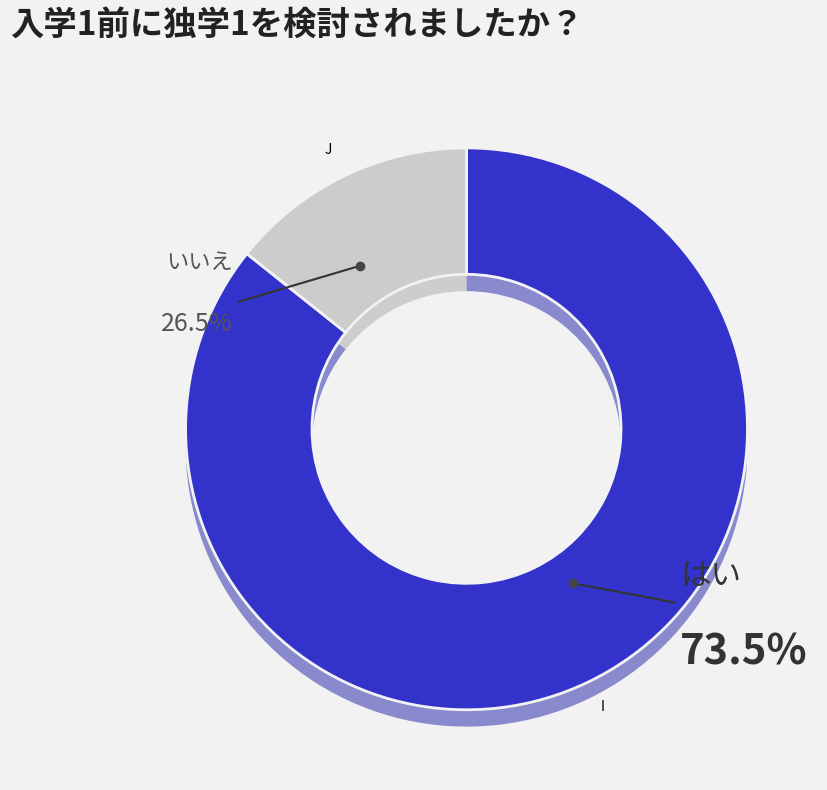

How many slices are in this pie chart?

2